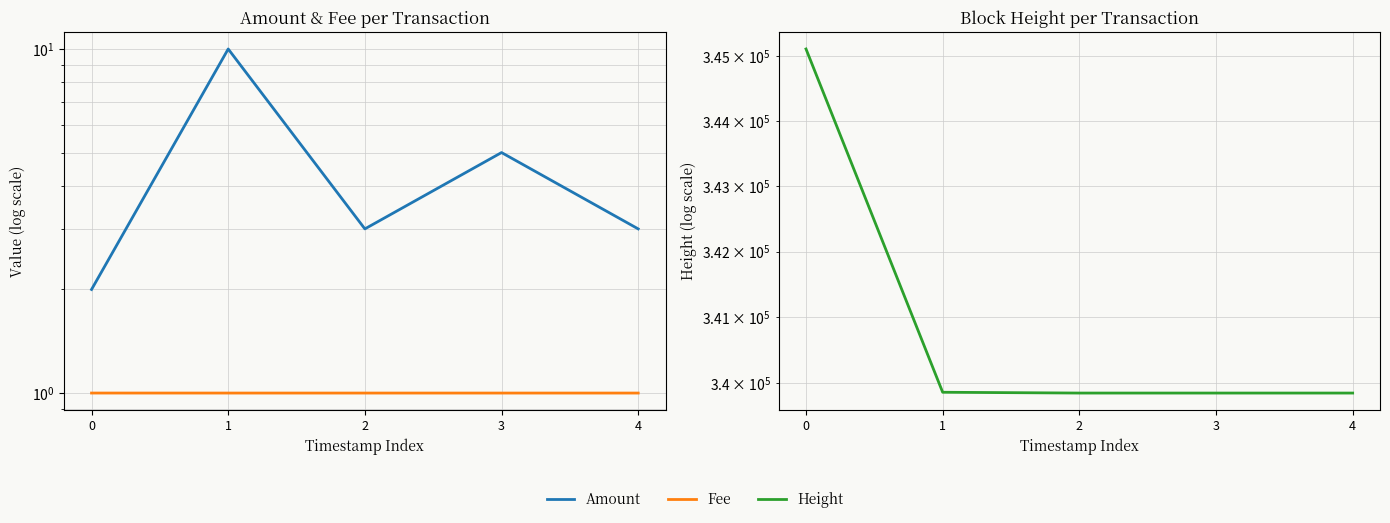

True or false: Amount and Fee cross at least once.

False